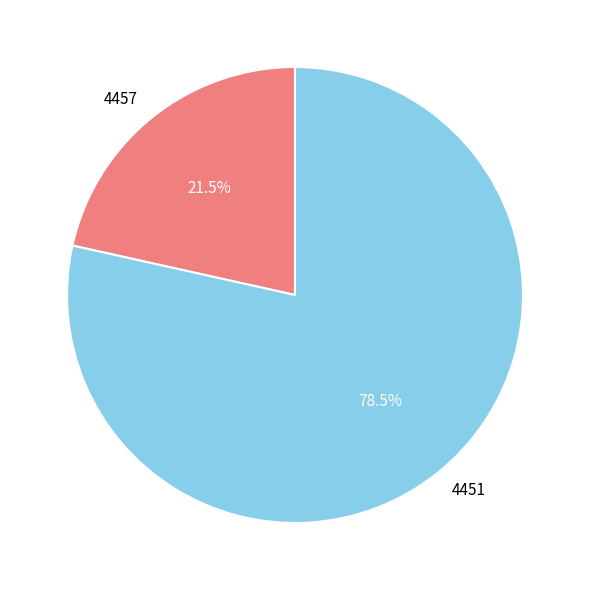

To the nearest percent, what is the combined percentage of 4451 and 4457?

100%